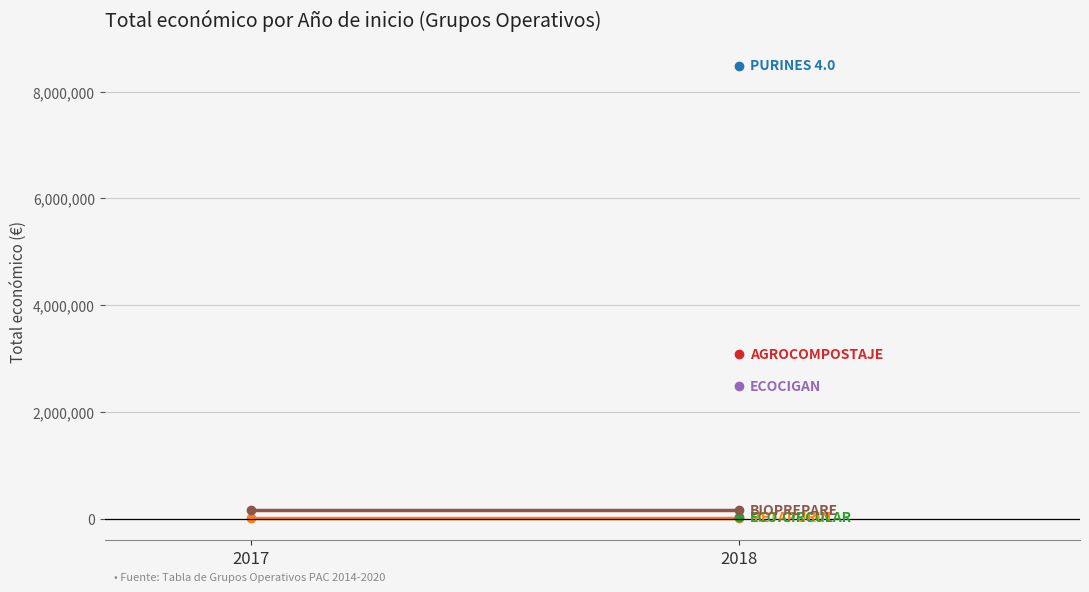

Is it true that BIOPREPARE equals 245704 at 2018?

False